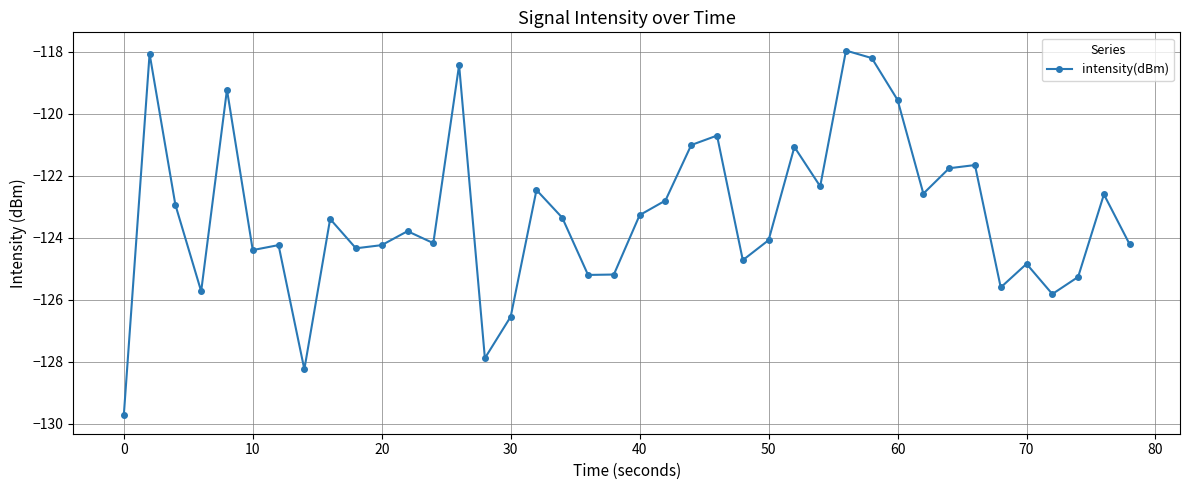

Does the chart display data point markers on the line(s)?

Yes